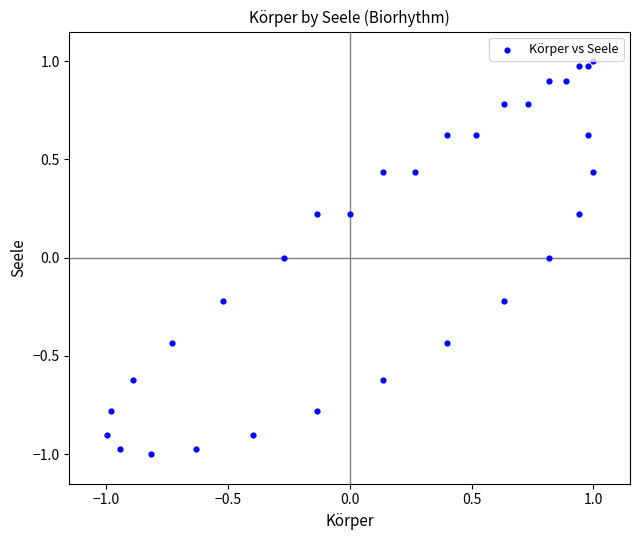

What is the range of X values (max minus min)?

2.0